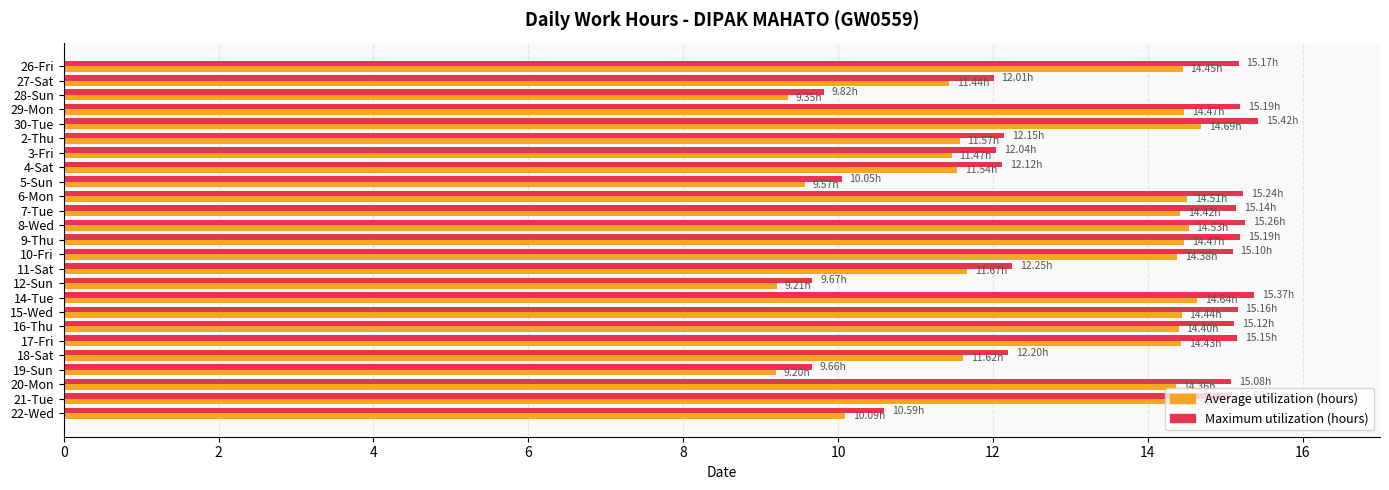

Count the number of data series in this chart.

2